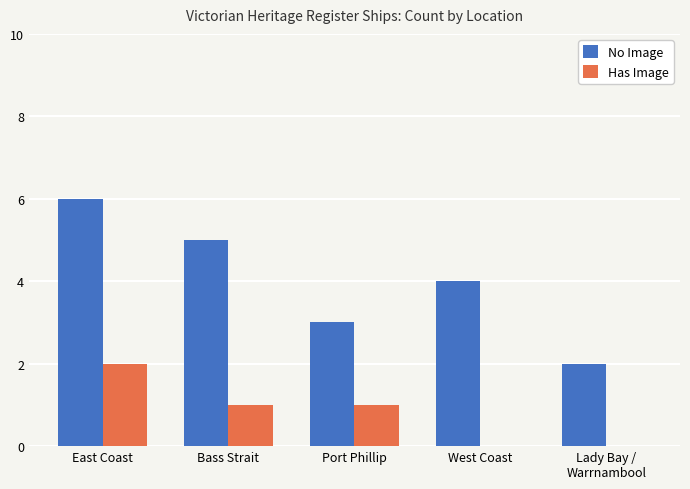

Read the No Image value at Port Phillip.

3